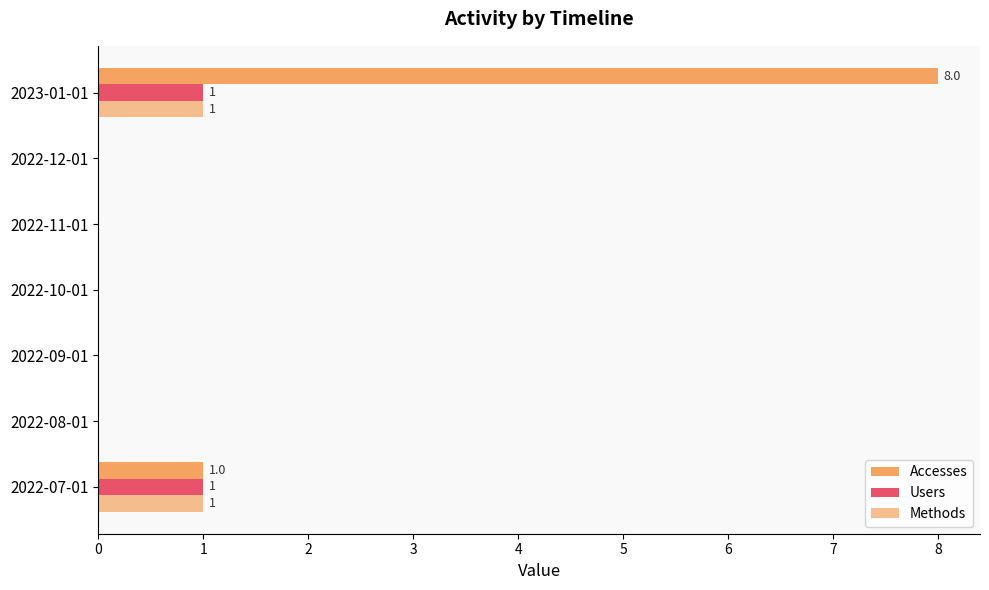

How many data points does each series have?

7